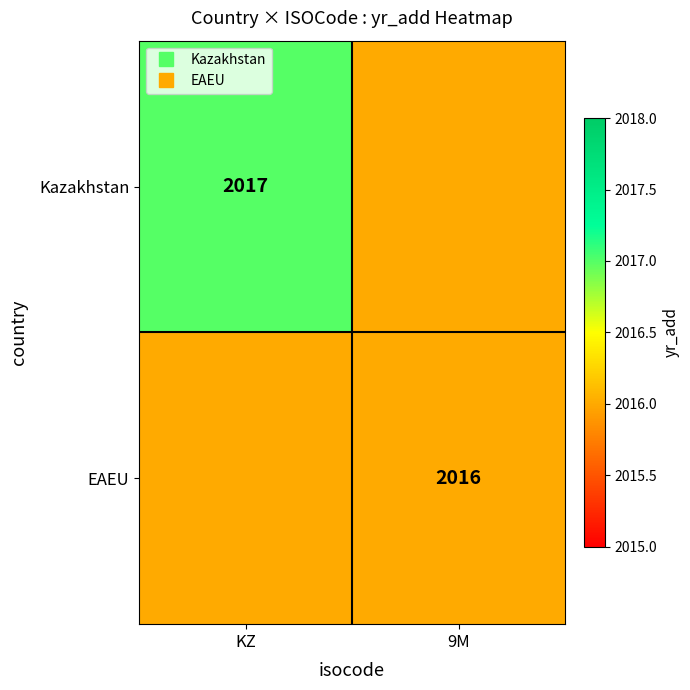

True or false: Kazakhstan has a value of 2017 at KZ.

True